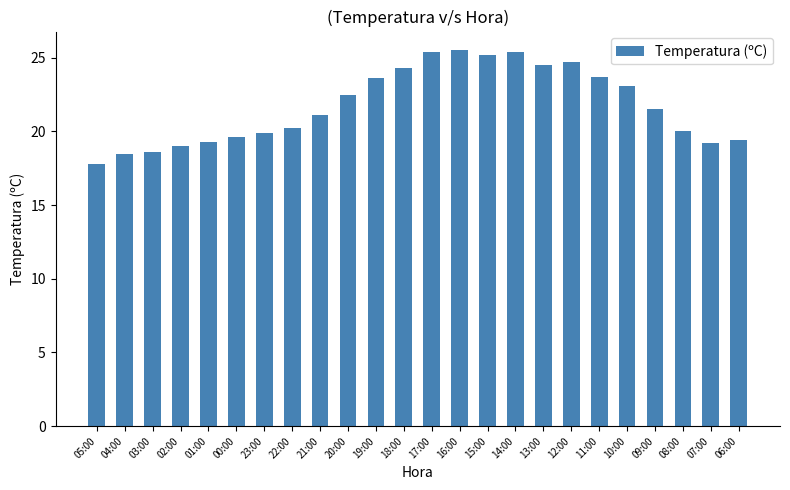

What is the average value?

21.8